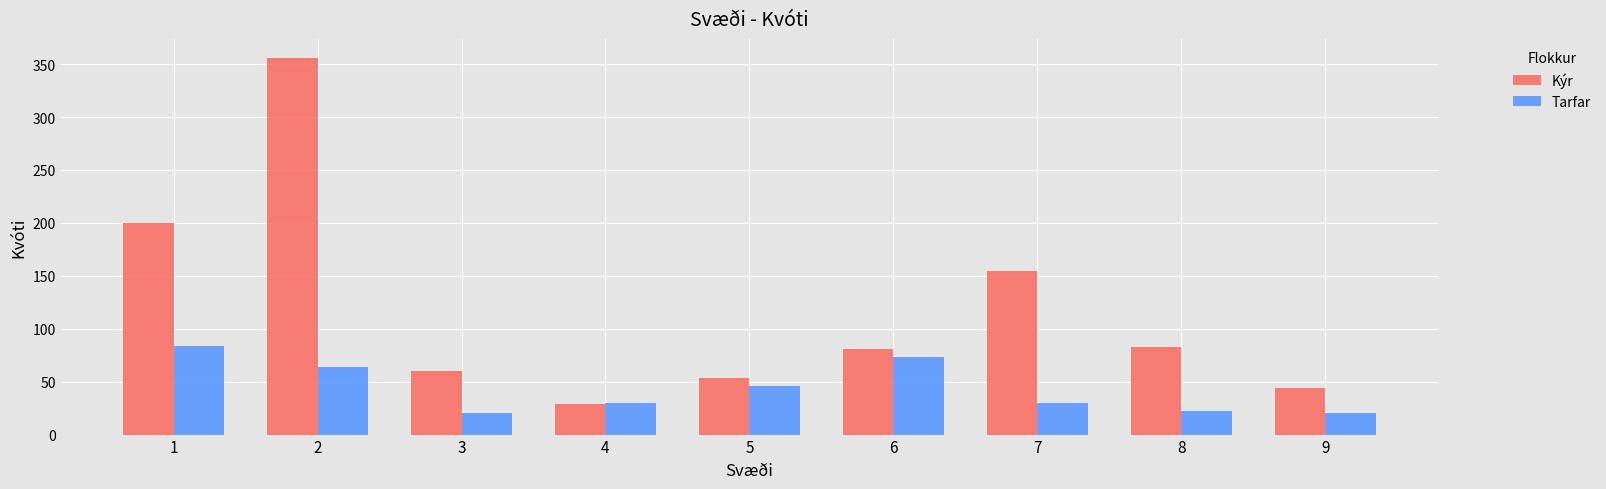

At 2, list the series in order from largest to smallest.

Kýr, Tarfar